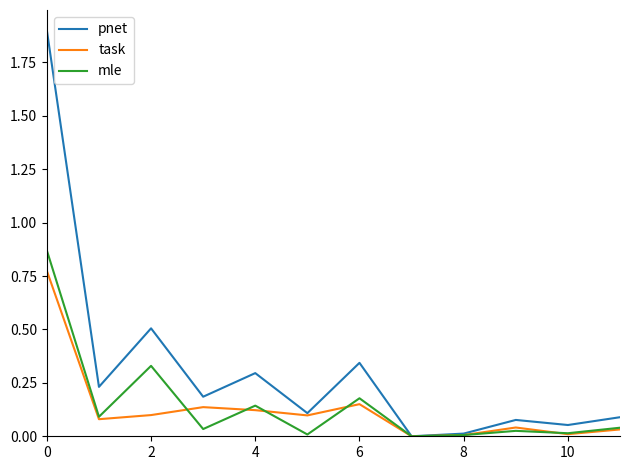

What are all the series names shown in the legend?

pnet, task, mle